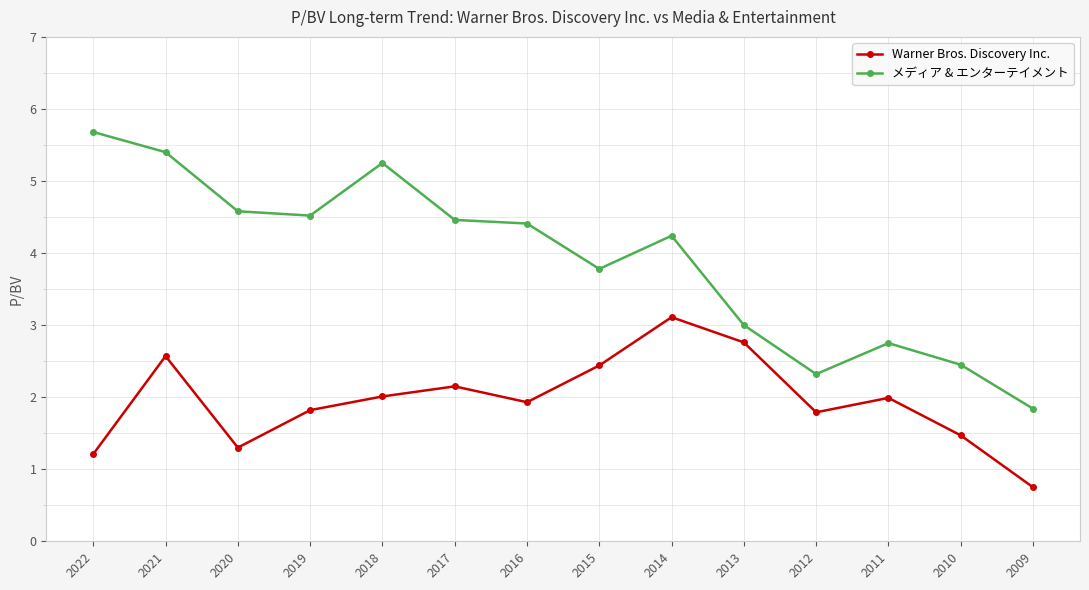

True or false: メディア & エンターテイメント and Warner Bros. Discovery Inc. intersect in this chart.

False